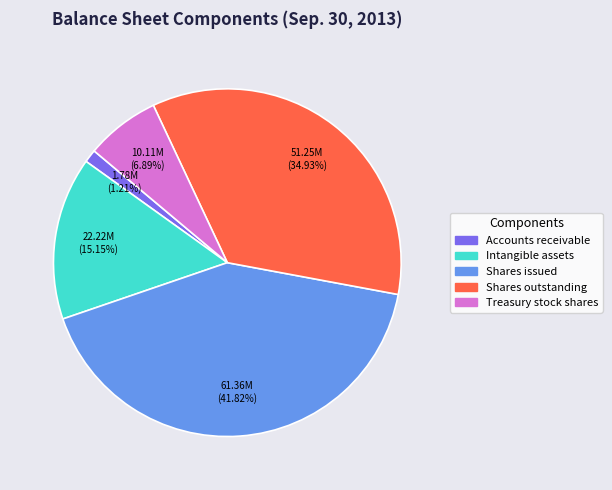

Does Shares outstanding represent more than half of the total?

No